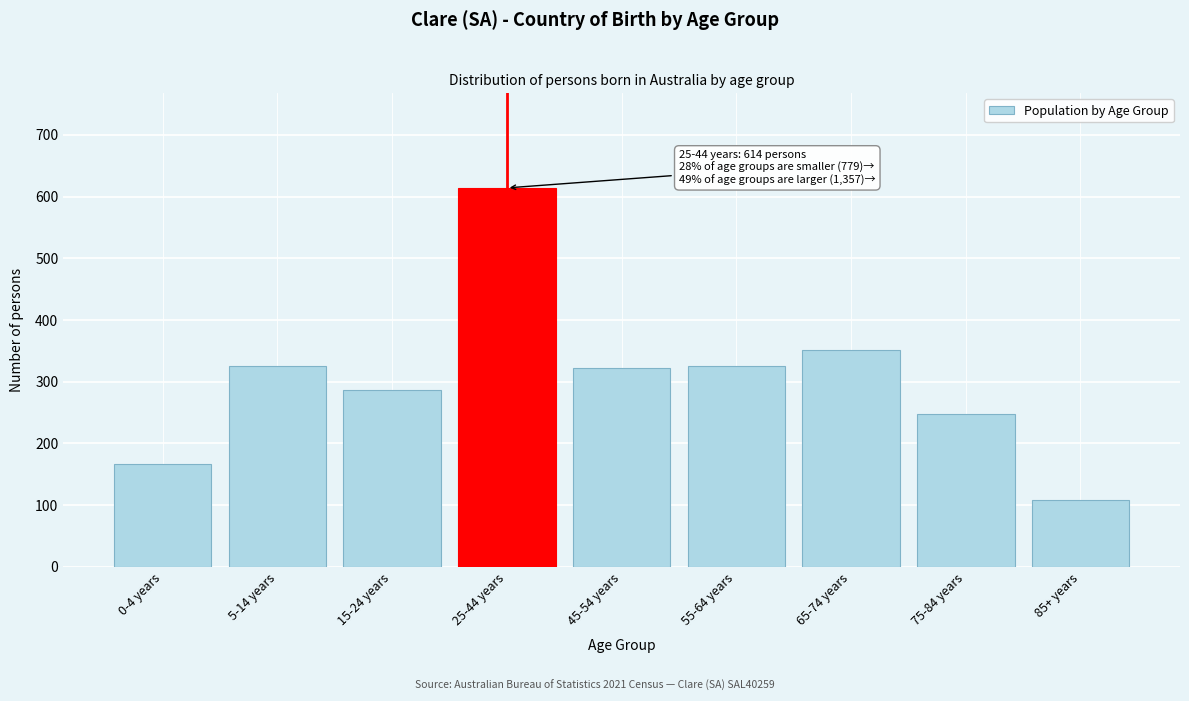

Which category has the highest value across all series?

25-44 years